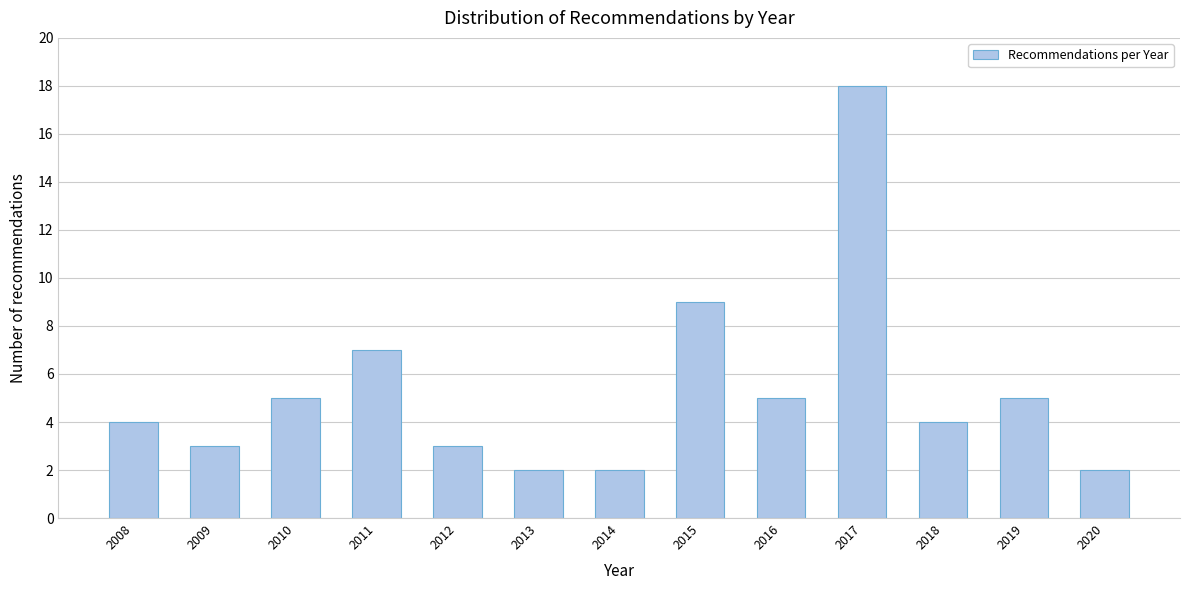

Reading left to right, extract all data points from this chart.

2008=4	2009=3	2010=5	2011=7	2012=3	2013=2	2014=2	2015=9	2016=5	2017=18	2018=4	2019=5	2020=2